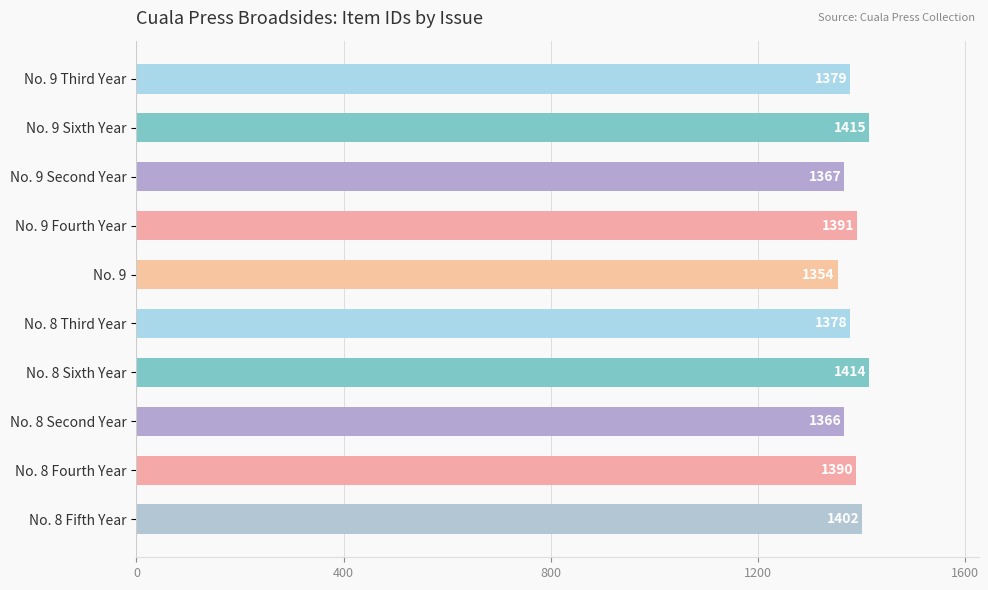

How many distinct data groups are displayed?

1